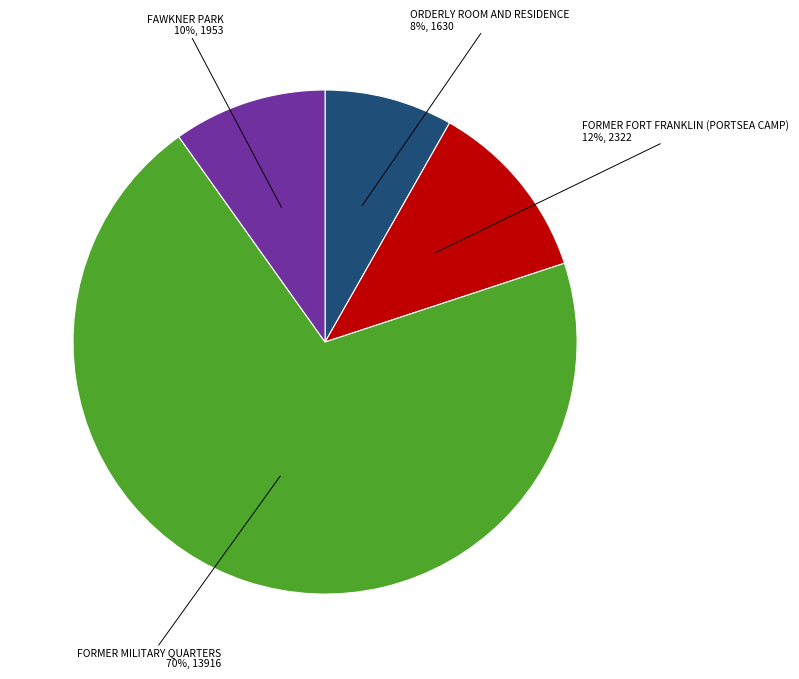

Approximately how many times larger is the value at ORDERLY ROOM AND RESIDENCE compared to FORMER FORT FRANKLIN (PORTSEA CAMP)?

0.7